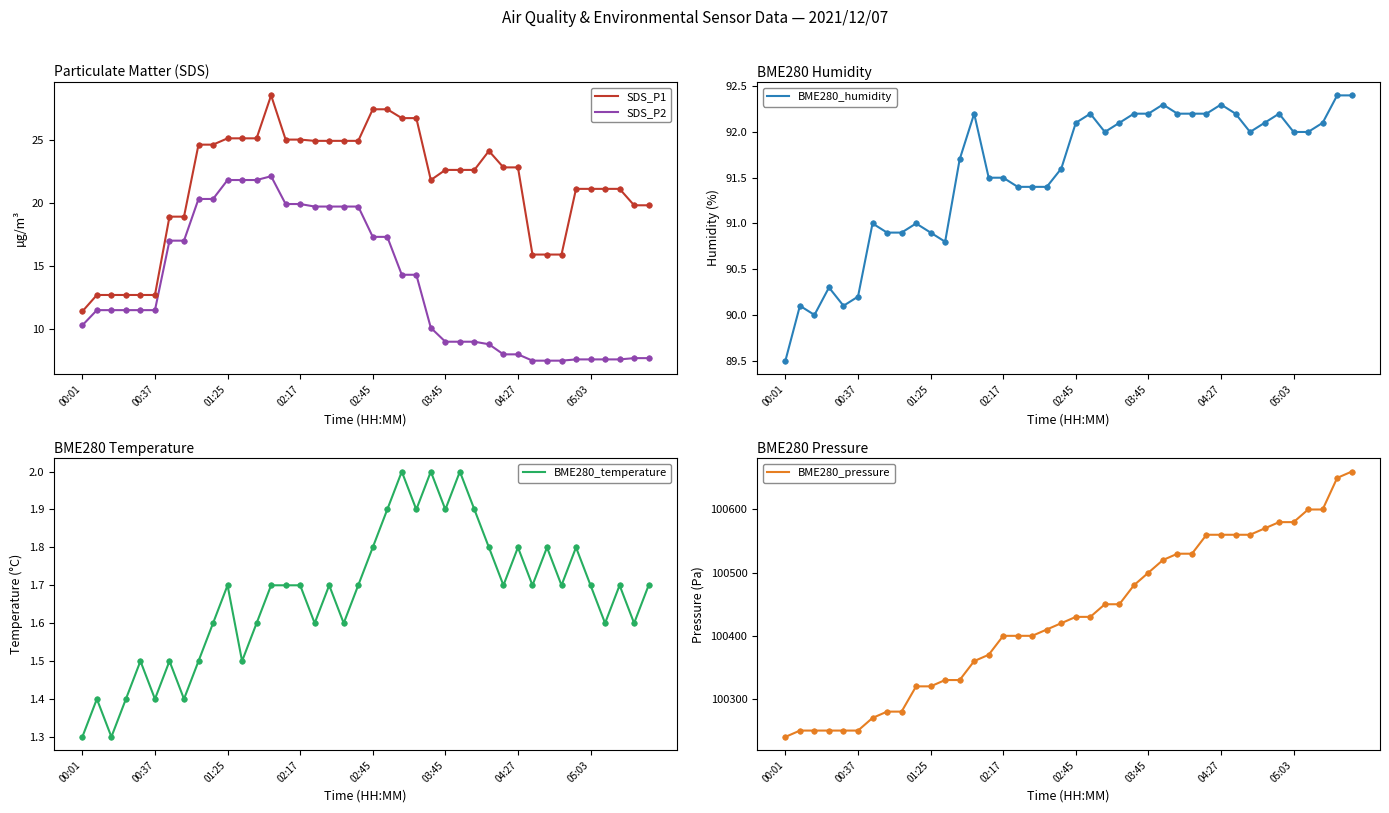

What is the average value of the BME280_pressure series?

100430